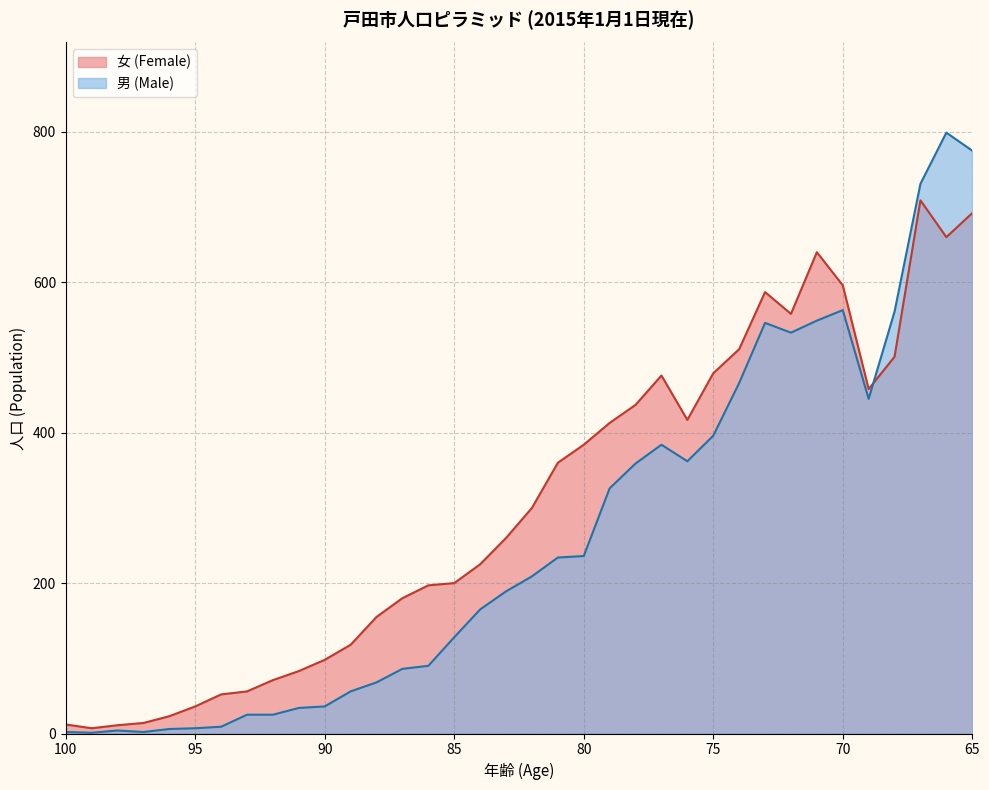

Reading left to right, transcribe all the data shown in this chart.

男 (Male): 2	1	4	2	6	7	9	25	25	34	36	56	68	86	90	128	165	189	209	234	236	326	359	384	362	396	466	546	533	549	563	445	561	731	799	775
女 (Female): 12	7	11	14	23	36	52	56	71	83	98	118	155	180	197	200	225	260	300	360	384	413	437	476	417	479	511	587	558	640	596	458	501	709	660	692